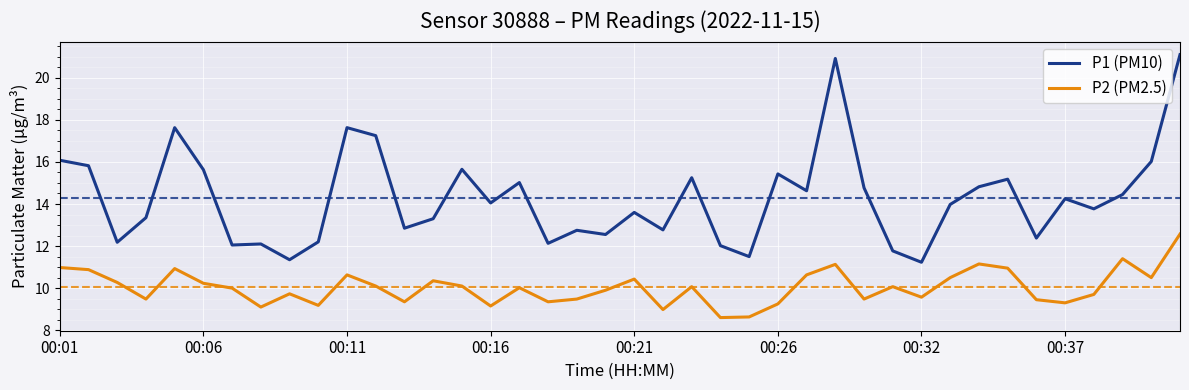

Which series has the largest total across all categories?

P1 (PM10)